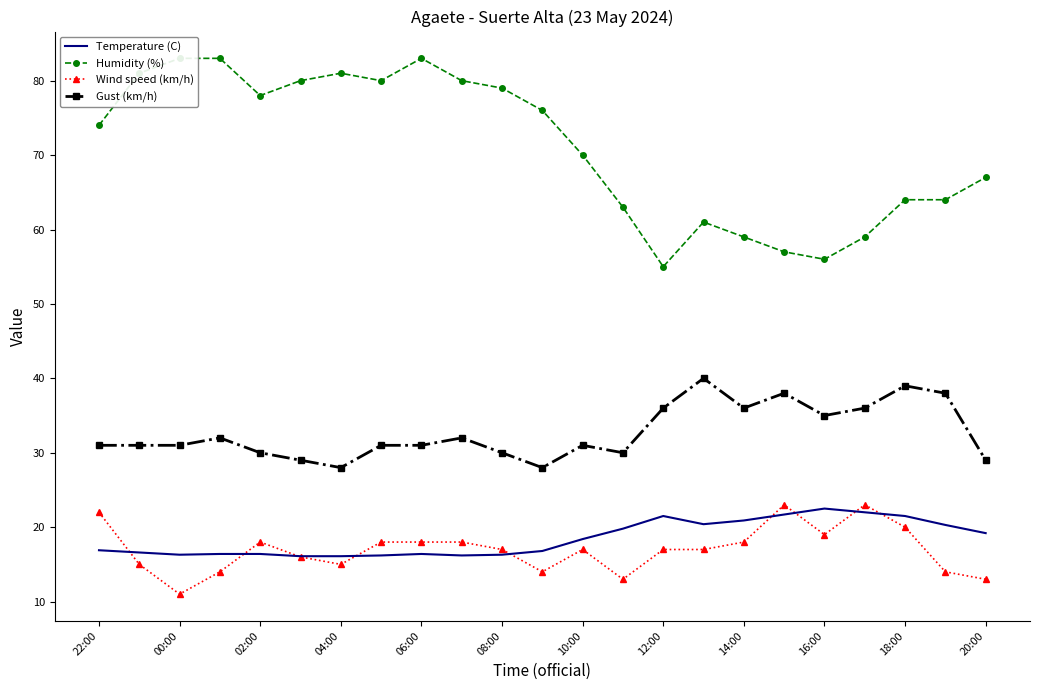

What is the approximate value of Wind speed (km/h) at 04:00?

15.0